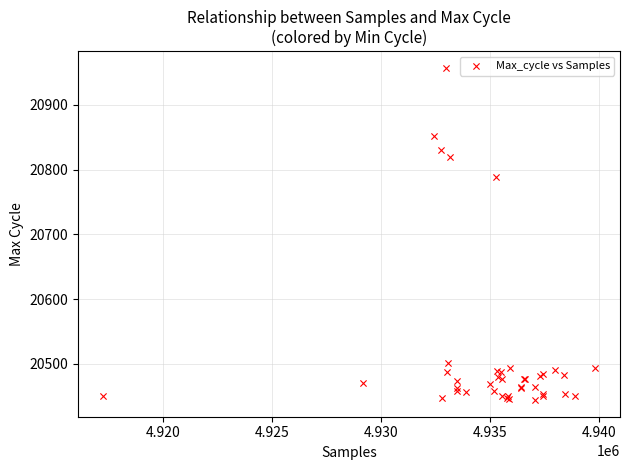

What Y value in the scatter plot is closest to 20700?

20789